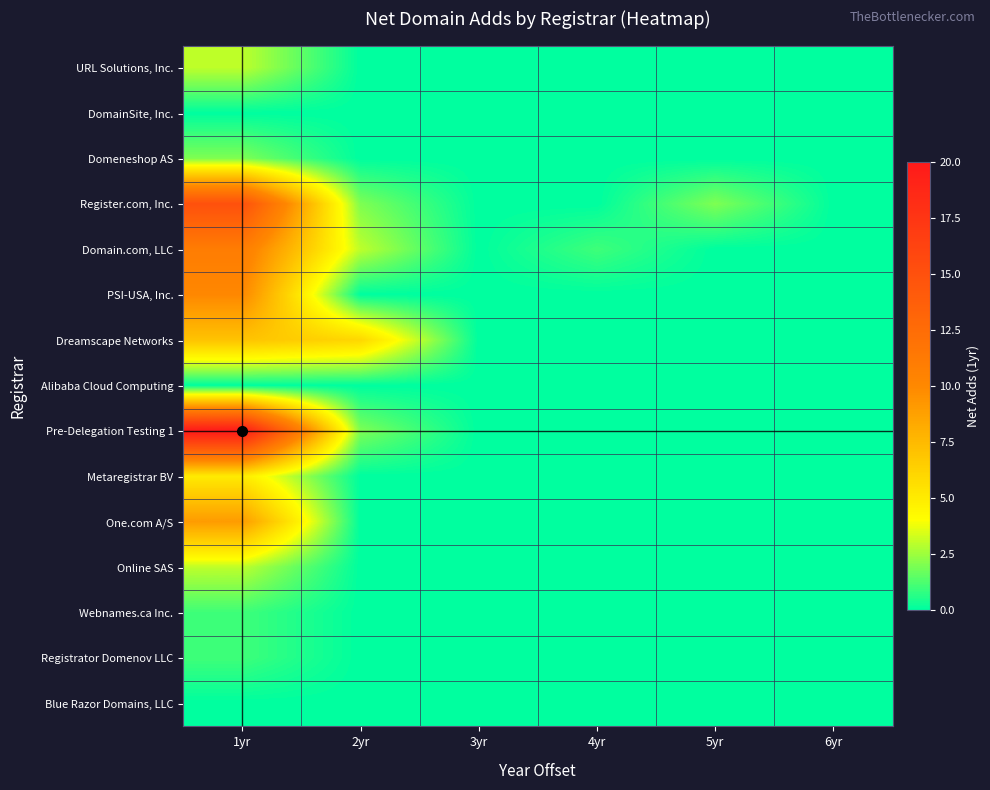

Count the number of data series in this chart.

15